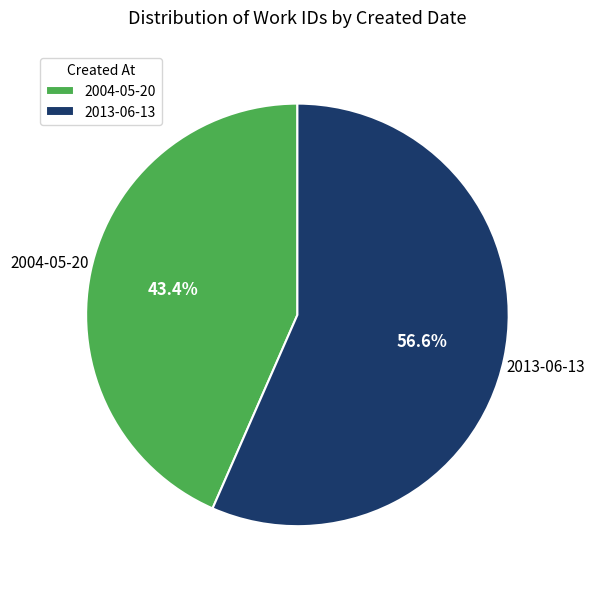

To the nearest percent, what is the difference between the 2004-05-20 and 2013-06-13 slice percentages?

13%